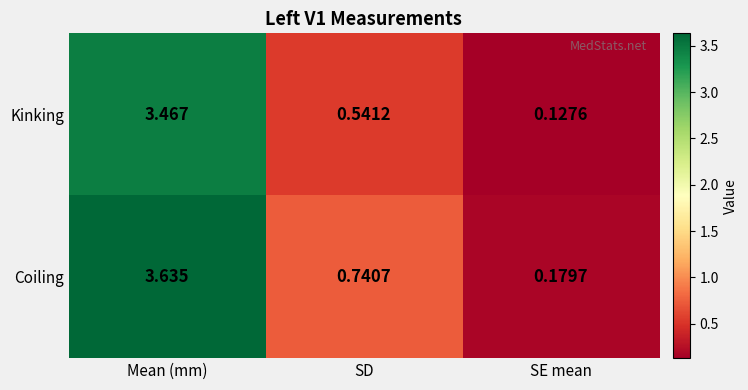

Which series has the largest total across all categories?

Coiling